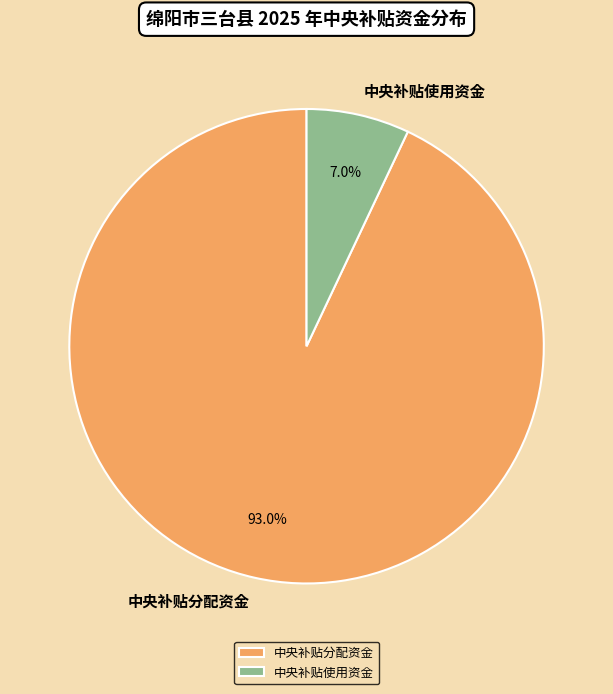

Which slice is the largest?

中央补贴分配资金